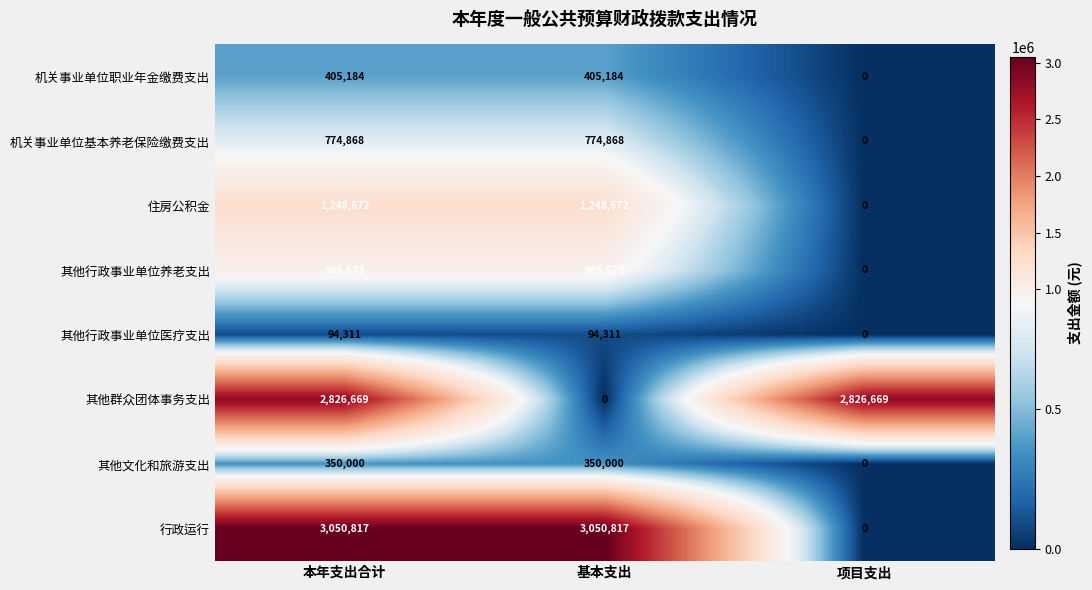

Count the 其他行政事业单位养老支出 values in the range 0 to 985573.

3